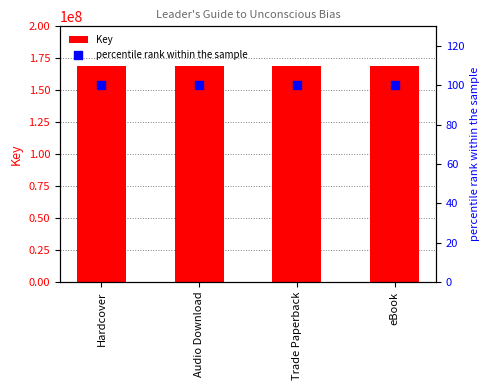

Which series has the largest Y range (max minus min)?

Key